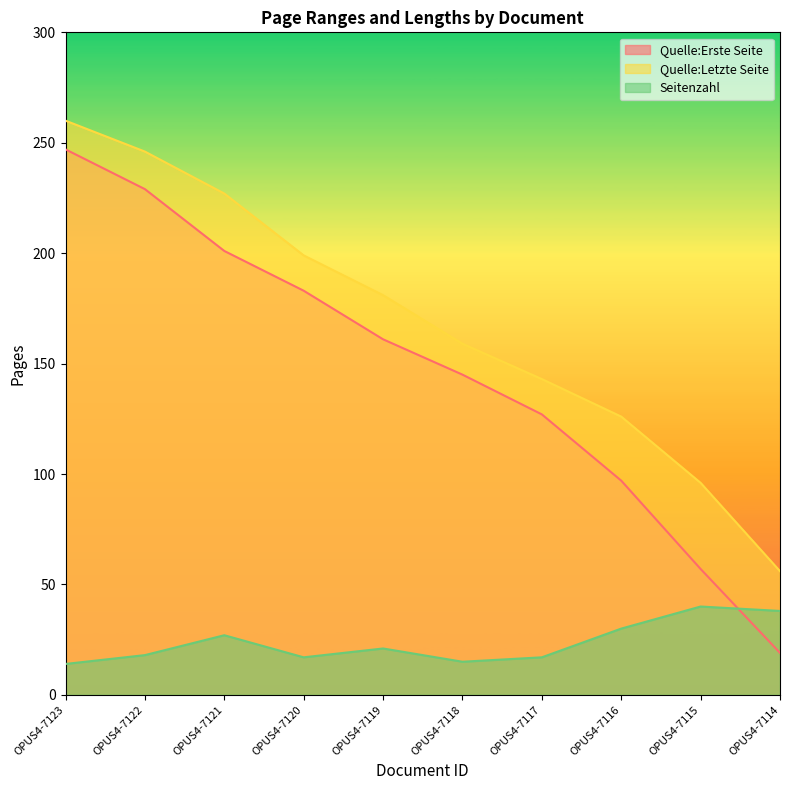

Between which two adjacent categories do Quelle:Erste Seite and Seitenzahl first intersect?

OPUS4-7115 and OPUS4-7114